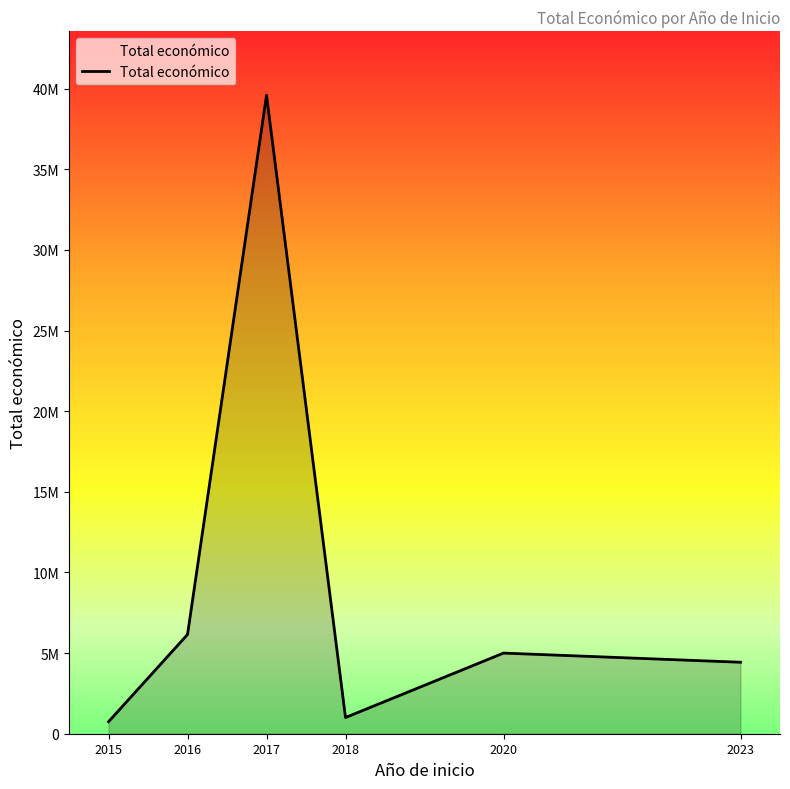

Is this an area chart (filled region under the line)?

Yes